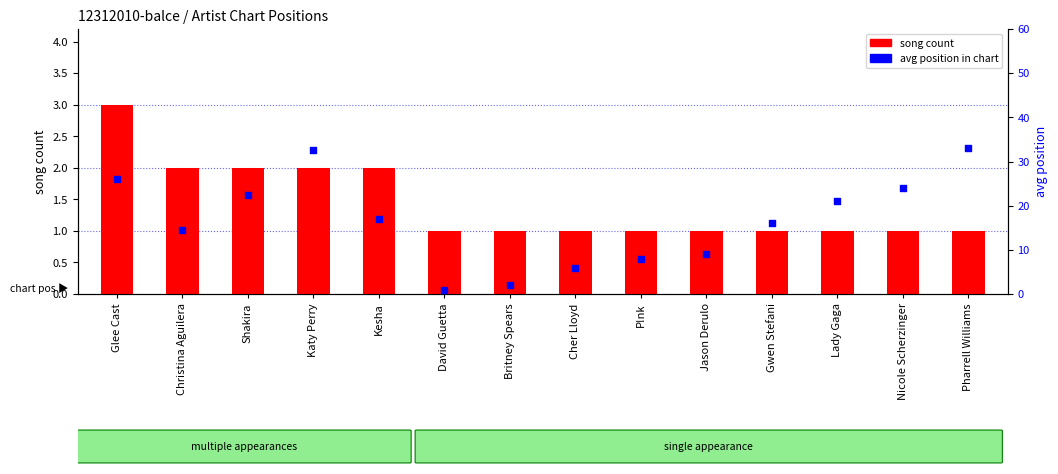

Which series reaches the maximum Y coordinate?

avg position